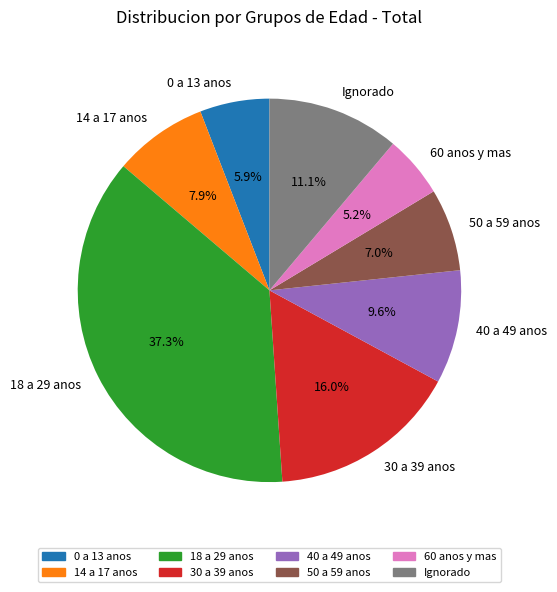

Rank the categories by value from highest to lowest.

18 a 29 anos, 30 a 39 anos, Ignorado, 40 a 49 anos, 14 a 17 anos, 50 a 59 anos, 0 a 13 anos, 60 anos y mas